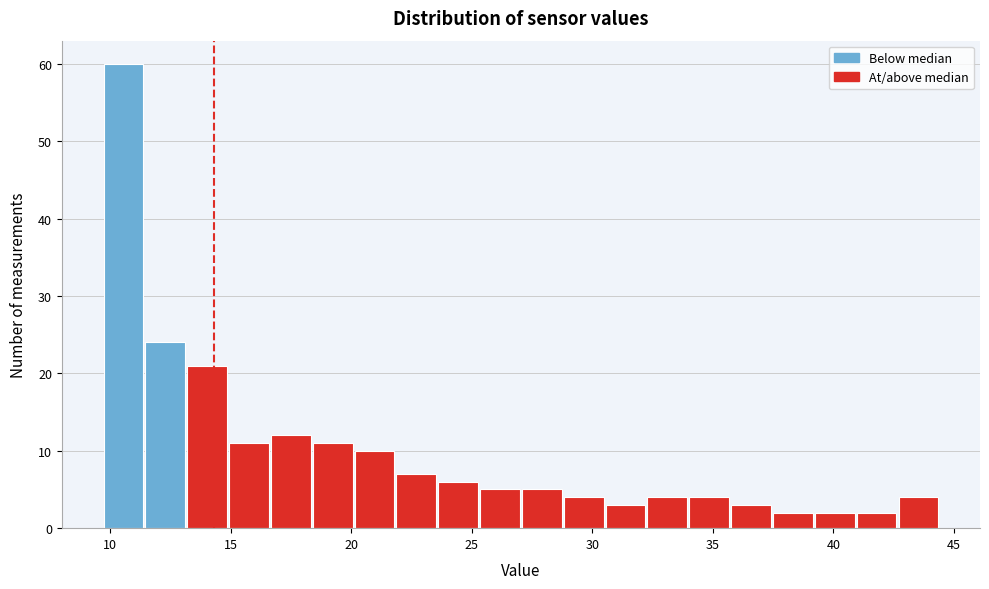

Around what value on the x-axis is the tallest bar? Give the approximate position of its centre, as read against the axis.

10.5